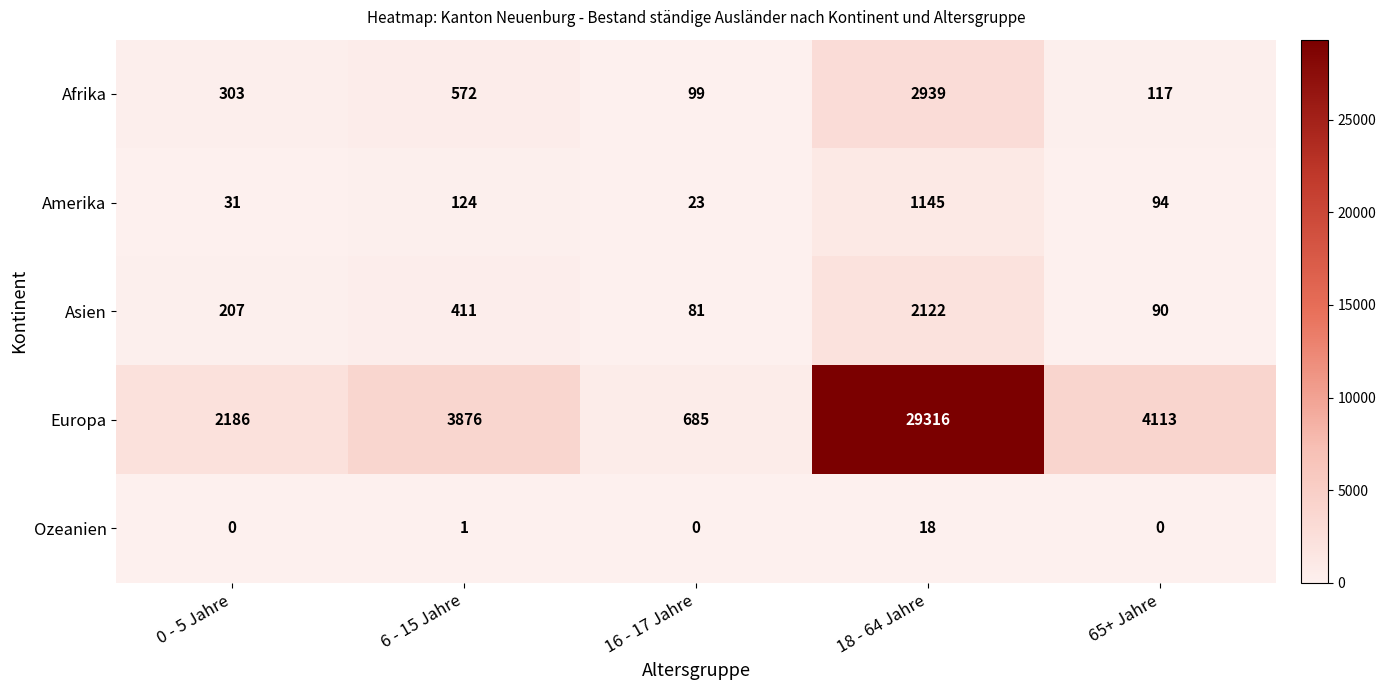

Is it true that Afrika equals 291 at 6 - 15 Jahre?

False